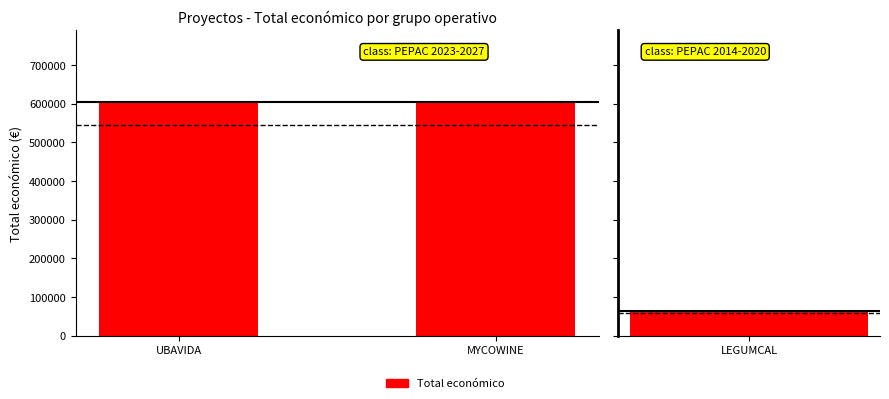

The chart shows a value of 602295.4 at MYCOWINE. True or false?

True